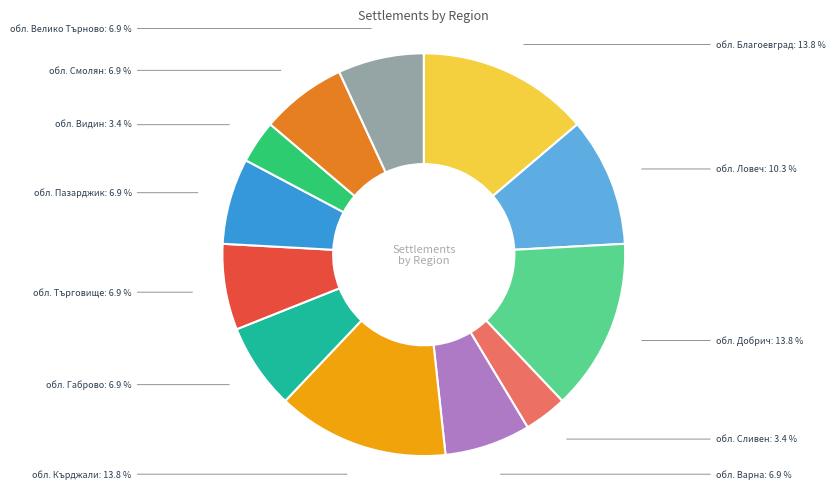

True or false: обл. Видин accounts for 3% of the total.

True